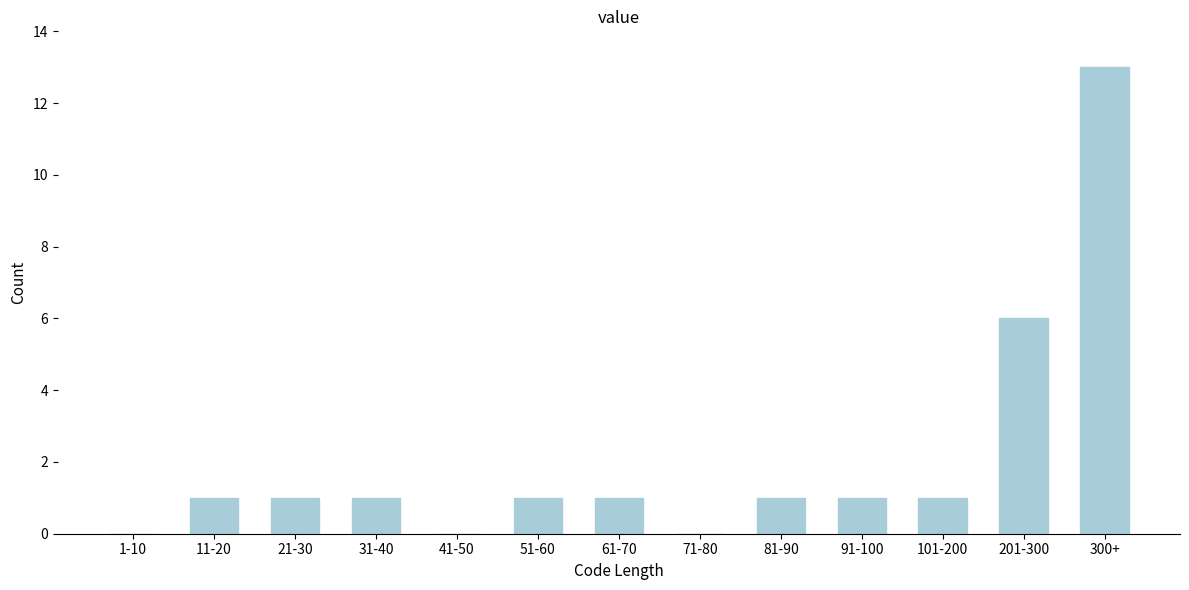

Reading left to right, what are all the values shown in this chart?

1-10=0	11-20=1	21-30=1	31-40=1	41-50=0	51-60=1	61-70=1	71-80=0	81-90=1	91-100=1	101-200=1	201-300=6	300+=13